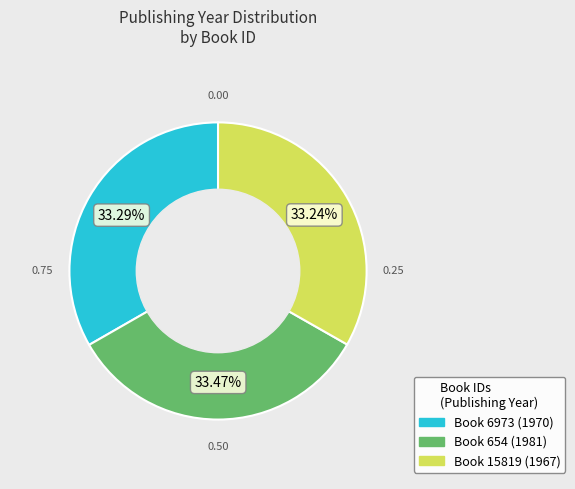

Is there a majority slice in this chart?

No